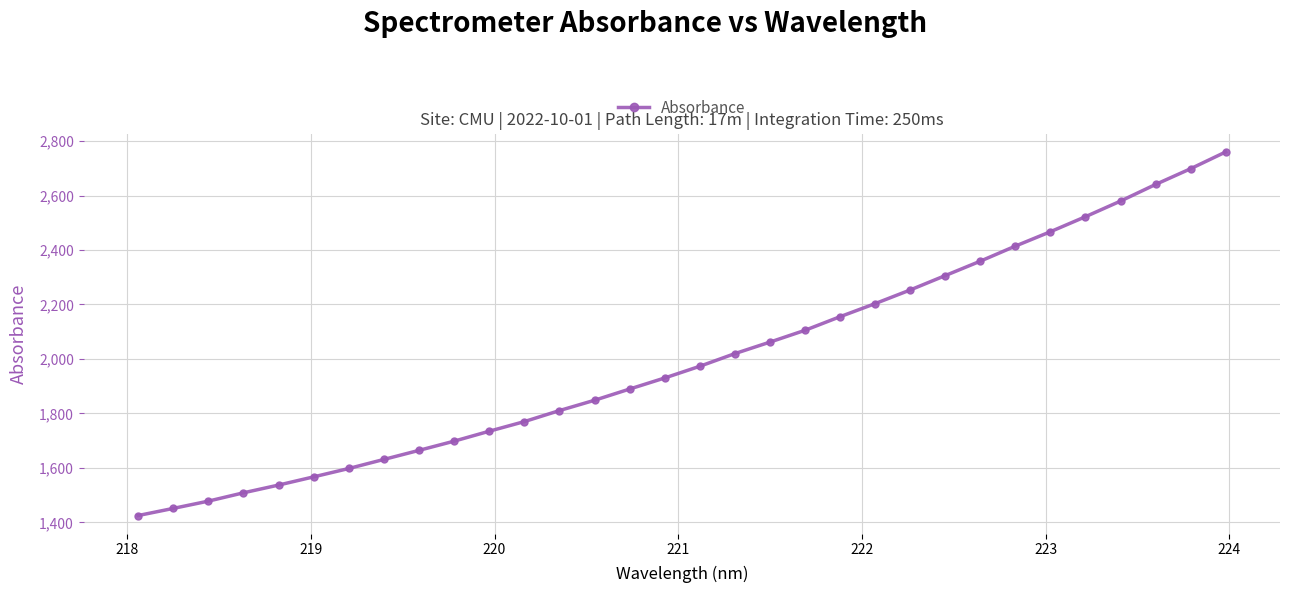

How many series are shown in this chart?

1